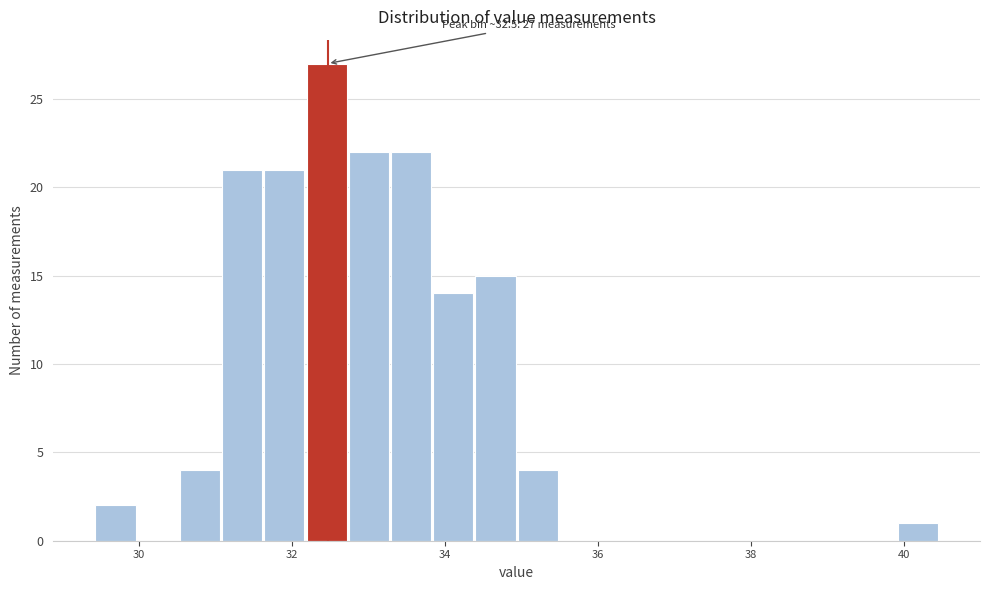

Read against the x-axis, roughly where is the centre of the tallest bar?

32.4